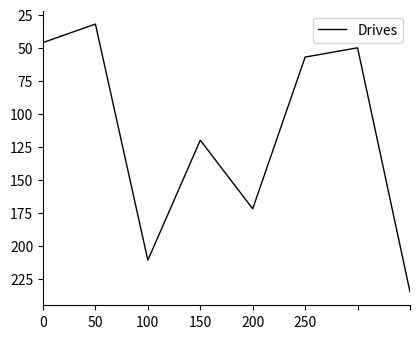

What is the sum of all values?

923